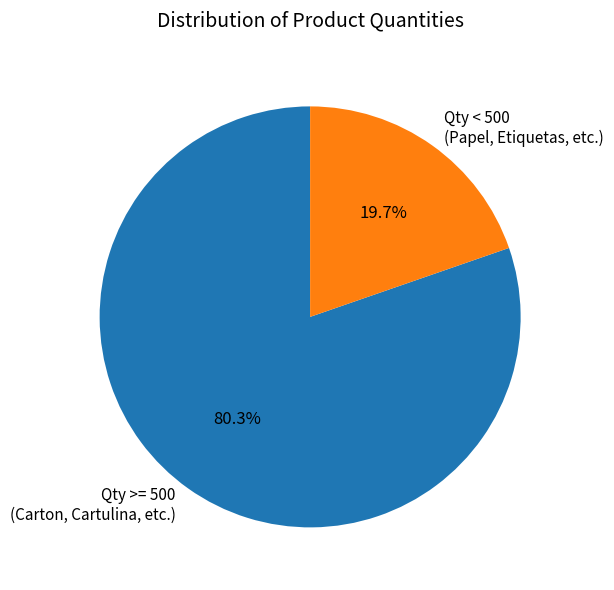

Rank the categories by value from highest to lowest.

Qty >= 500 (Carton, Cartulina, etc.), Qty < 500 (Papel, Etiquetas, etc.)